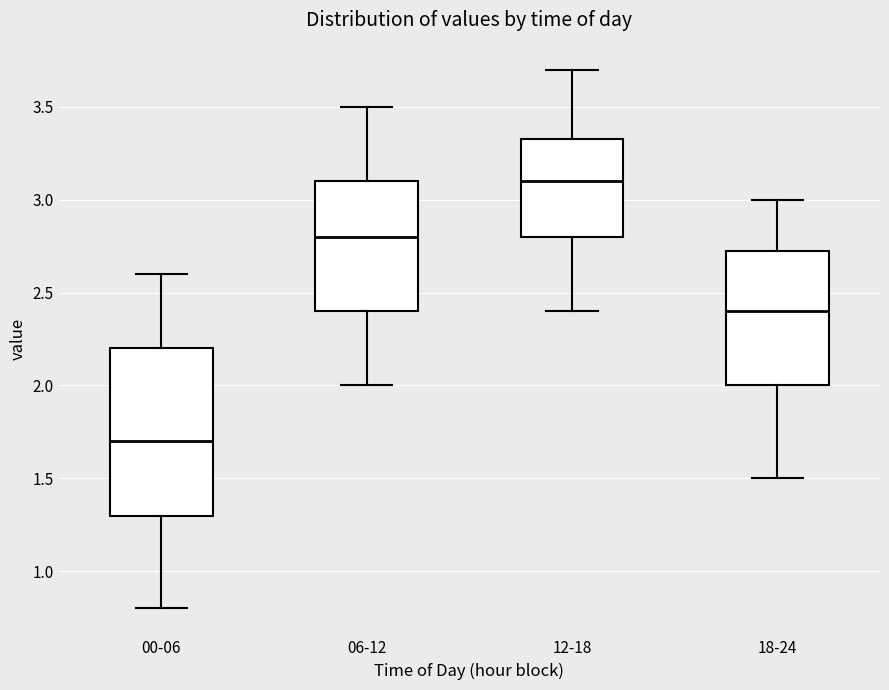

Which box's median line is the highest?

12-18